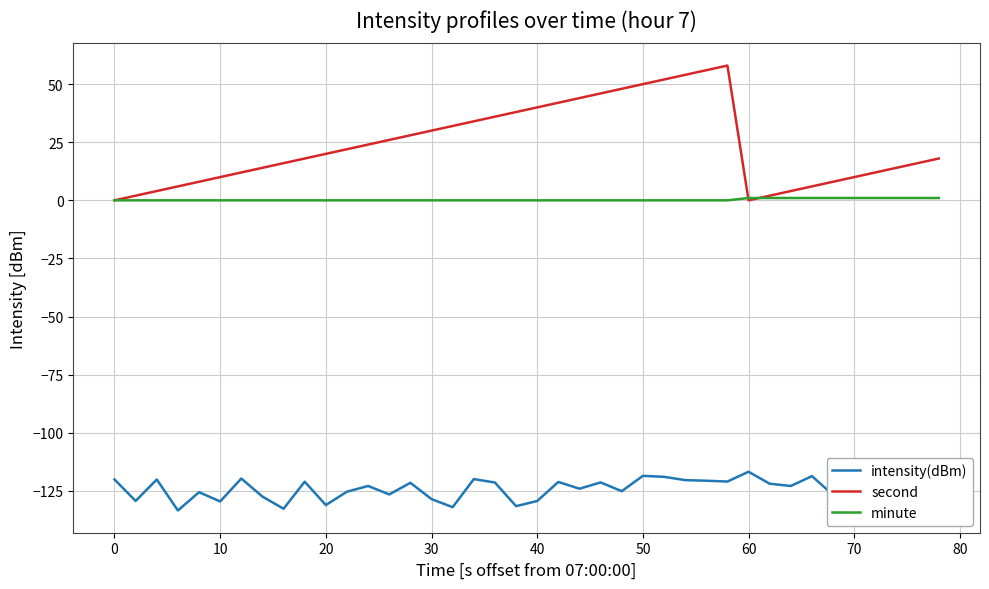

True or false: minute and intensity(dBm) intersect in this chart.

False